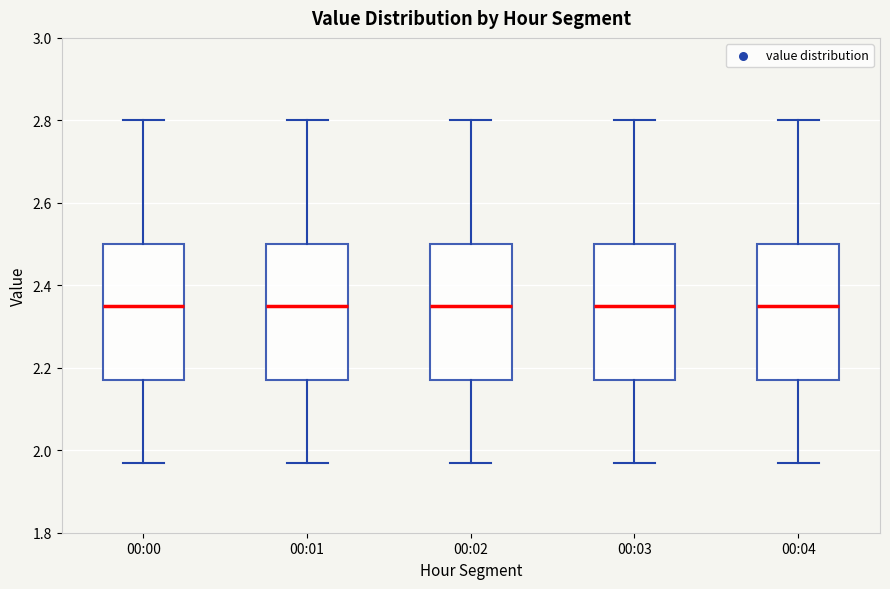

Reading left to right, read every box against the y-axis: the position of its median line, the range the box covers, and the ends of its whiskers. The values are not printed on the chart, so give them approximately, as read against the axis.

00:00: median 2.36, box 2.18 to 2.50, whiskers 1.98 to 2.80
00:01: median 2.36, box 2.18 to 2.50, whiskers 1.98 to 2.80
00:02: median 2.36, box 2.18 to 2.50, whiskers 1.98 to 2.80
00:03: median 2.36, box 2.18 to 2.50, whiskers 1.98 to 2.80
00:04: median 2.36, box 2.18 to 2.50, whiskers 1.98 to 2.80